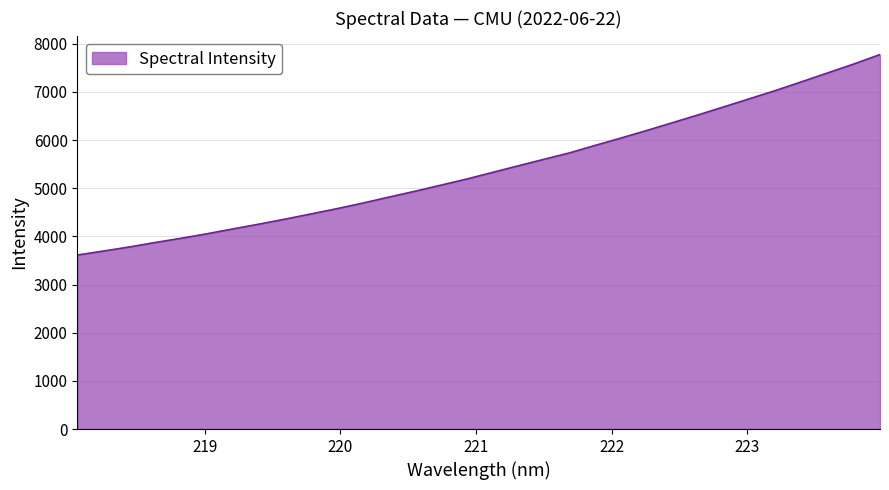

What is the smallest value displayed?

3612.4